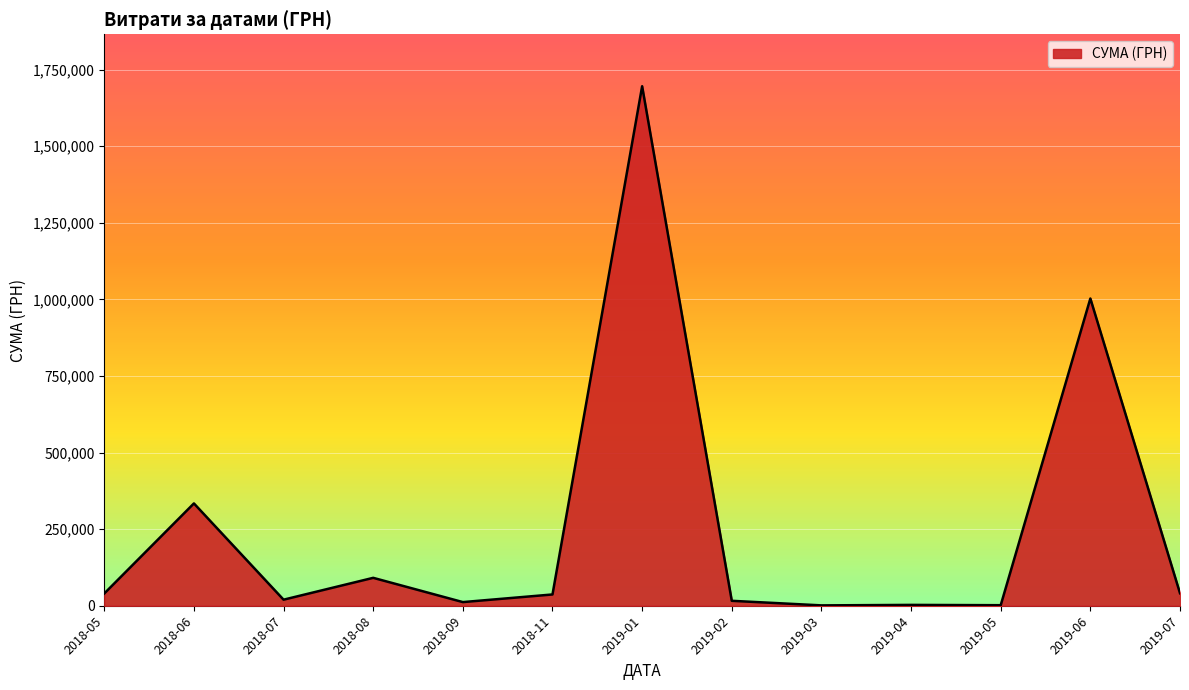

Where is the data nearest to the value 848415?

2019-06